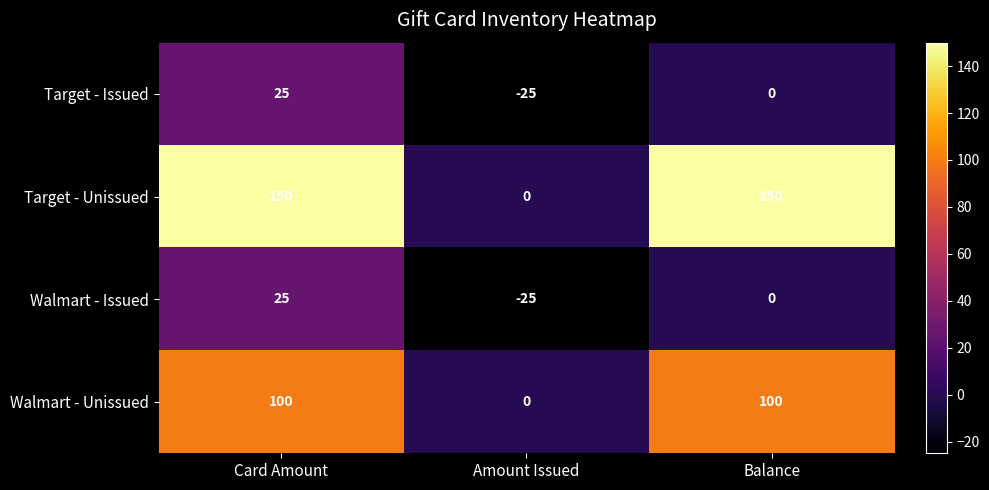

Which category has the lowest value across all series?

Amount Issued